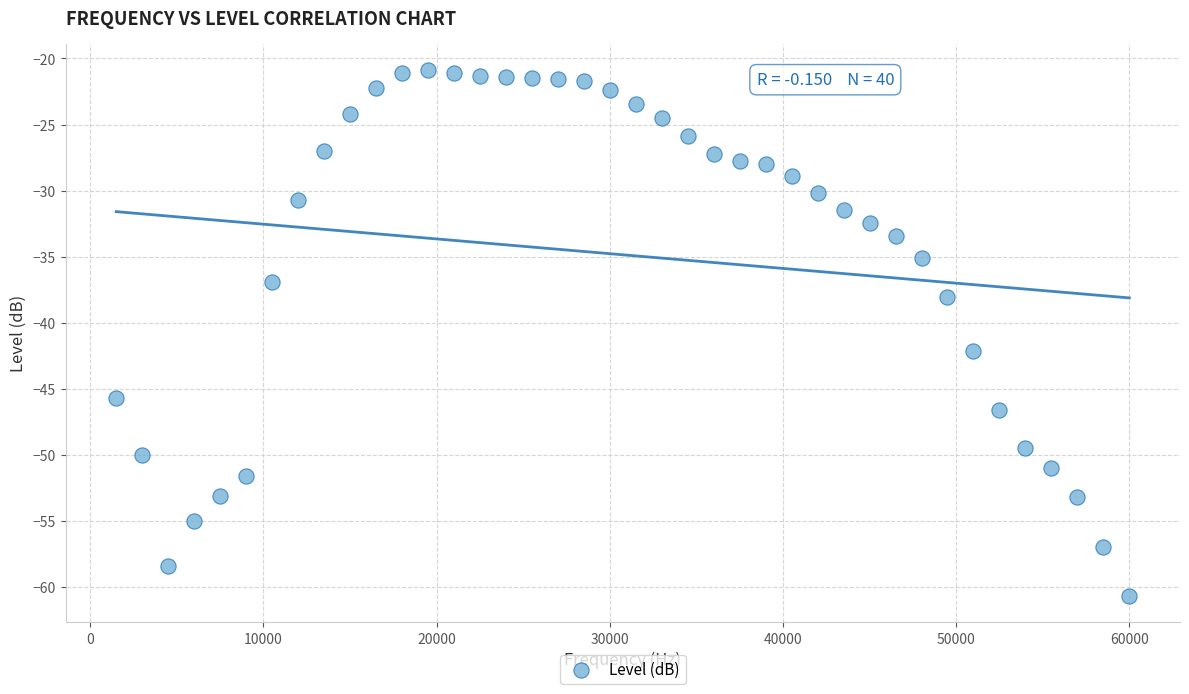

What is the range of X values (max minus min)?

58500.0